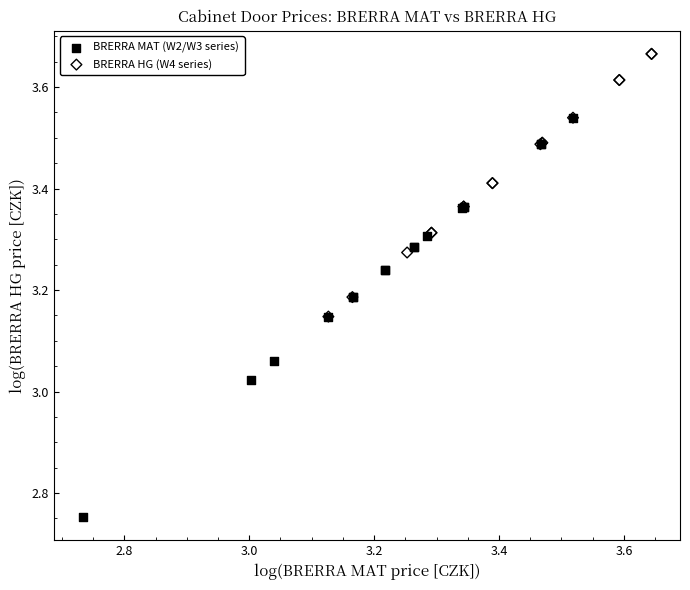

Which series has the largest Y range (max minus min)?

BRERRA MAT (W2/W3 series)